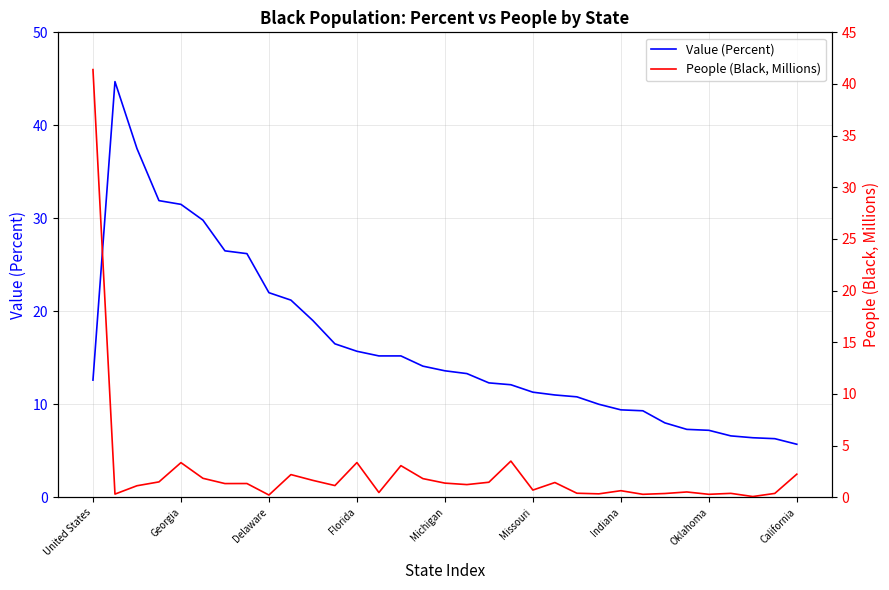

At which category is the sum across all series the highest?

United States